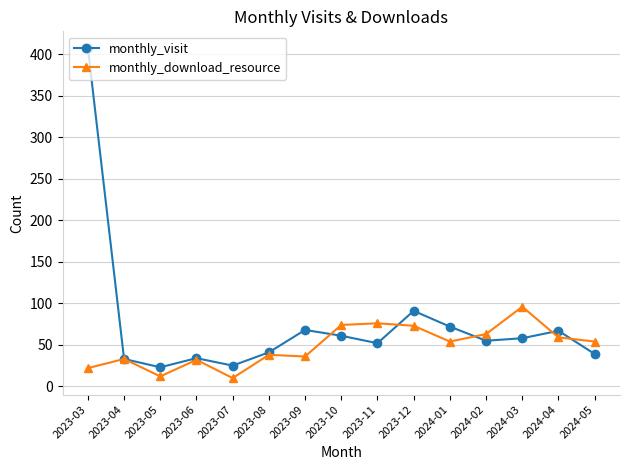

What is the maximum value shown in the chart?

408